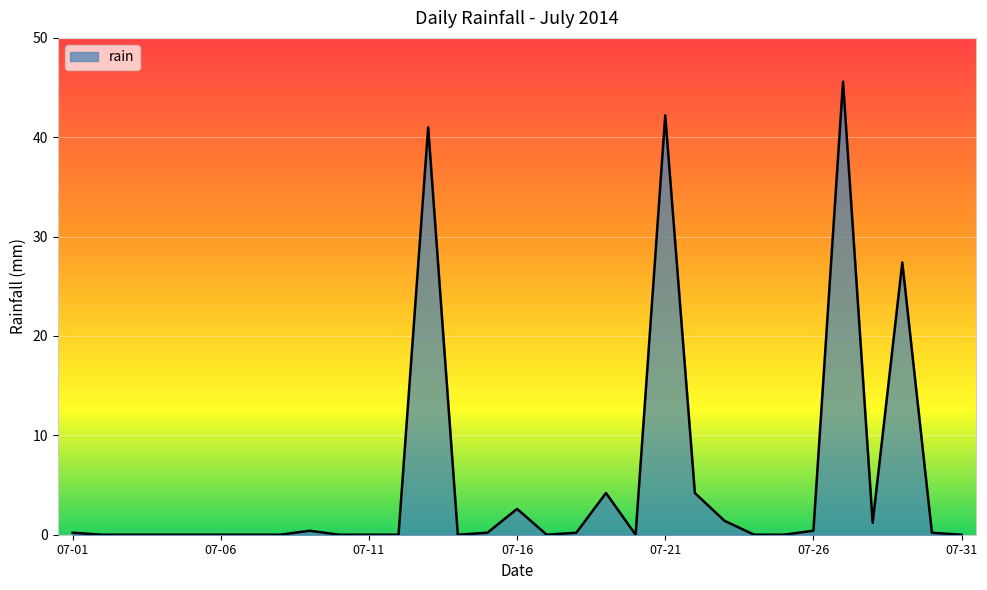

How many lines are shown in the chart?

1